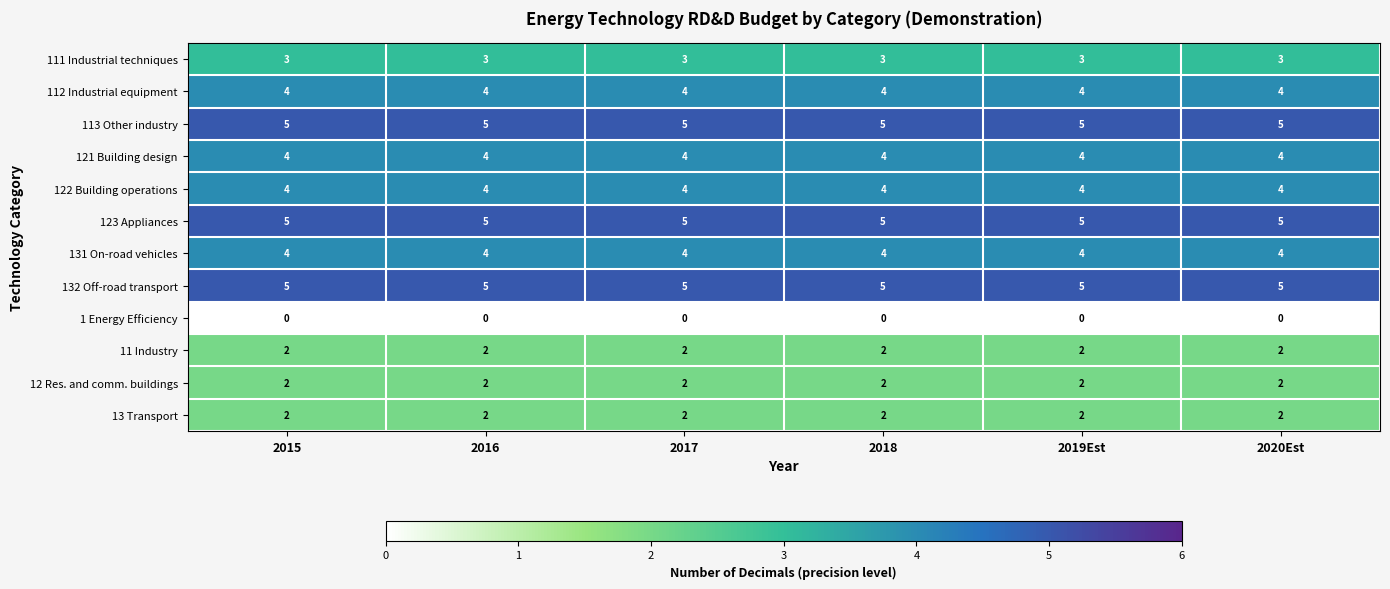

What is the maximum value shown in the chart?

5